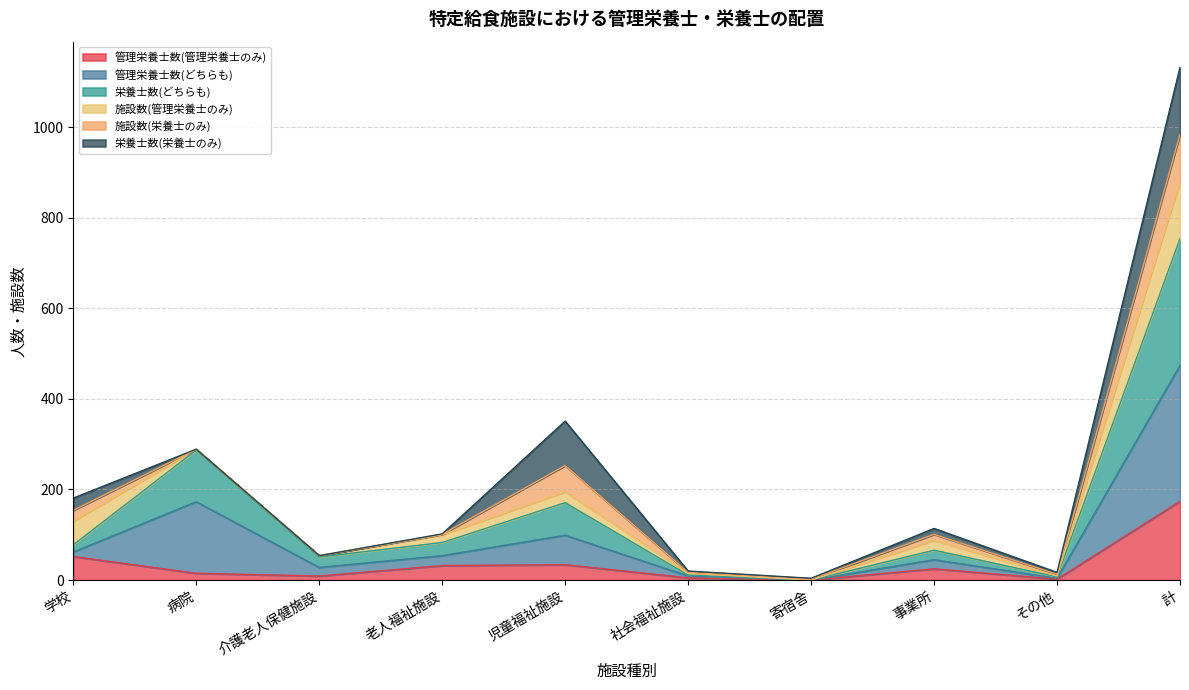

At which category is the sum across all series the highest?

計